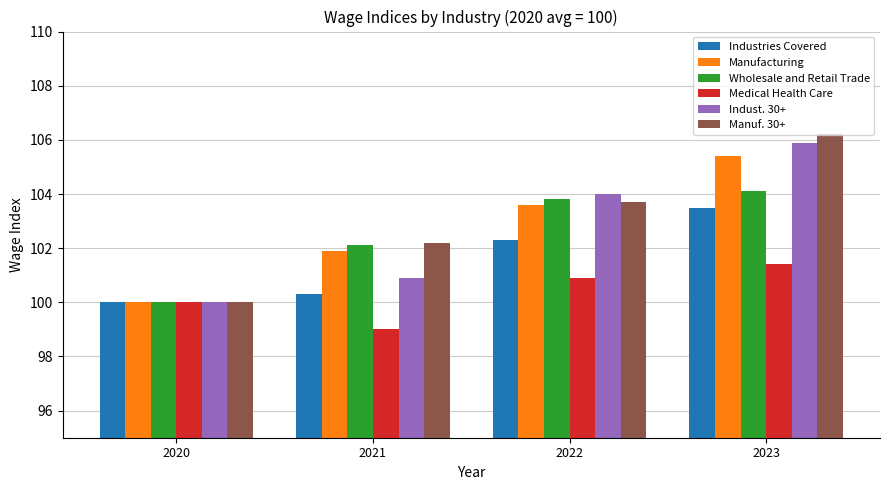

What is the sum of the Manuf. 30+ values at 2020 and 2022?

203.7